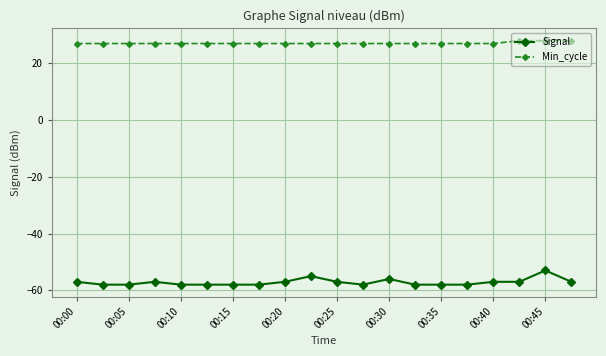

Which series has the largest total across all categories?

Min_cycle